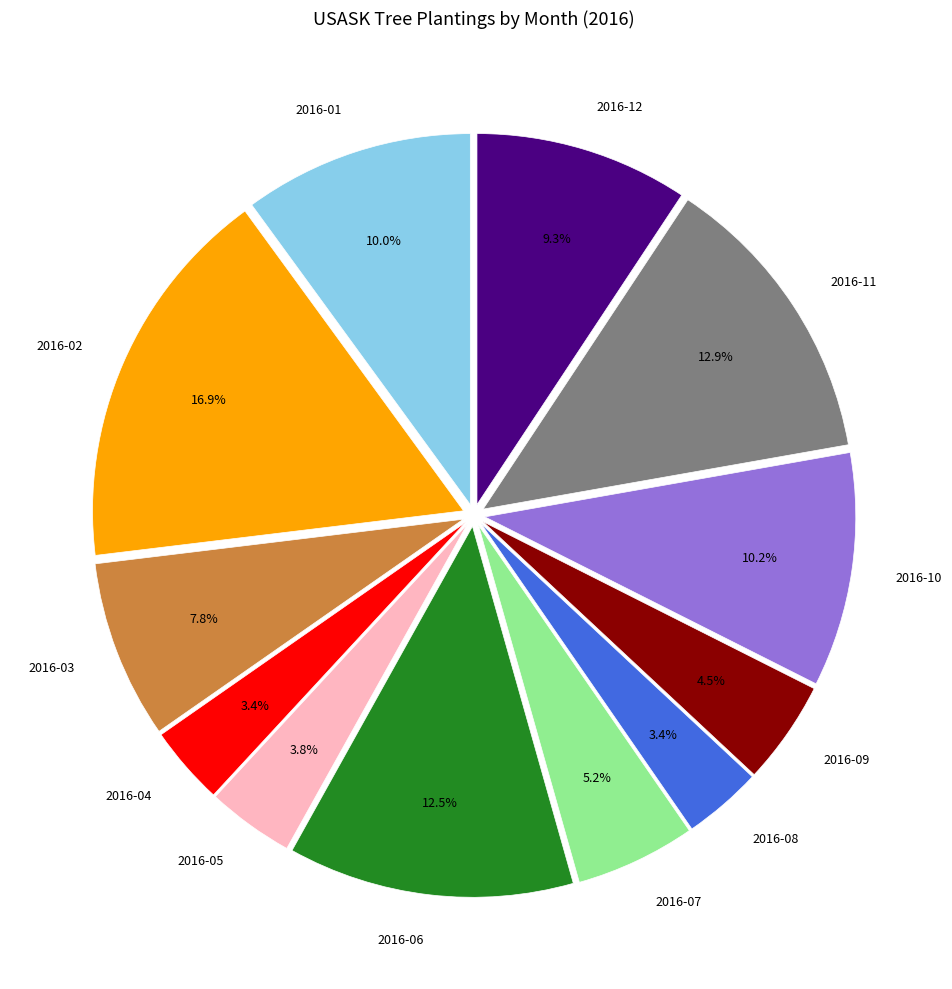

Approximately how many times larger is the value at 2016-04 compared to 2016-05?

0.9